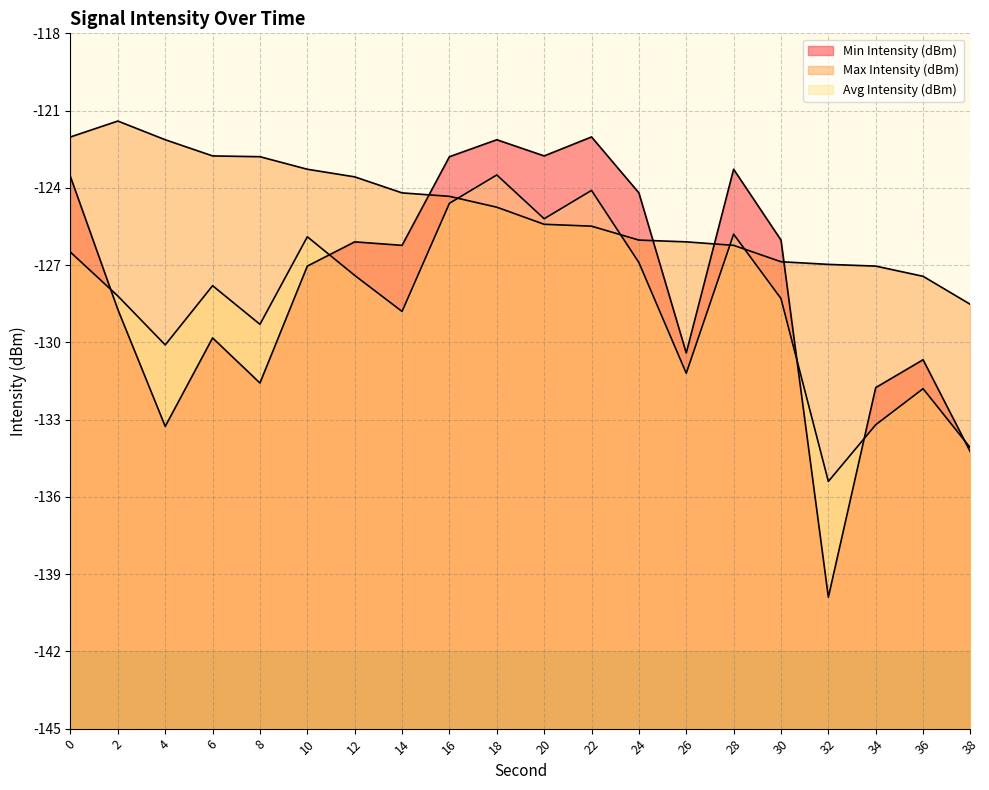

What is the greatest value displayed?

-121.4